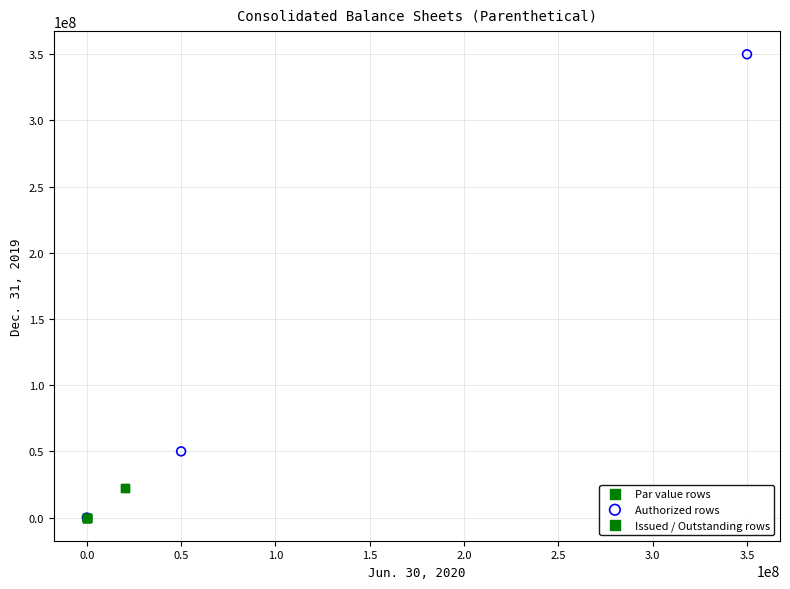

Which series contains the highest Y value?

Authorized rows